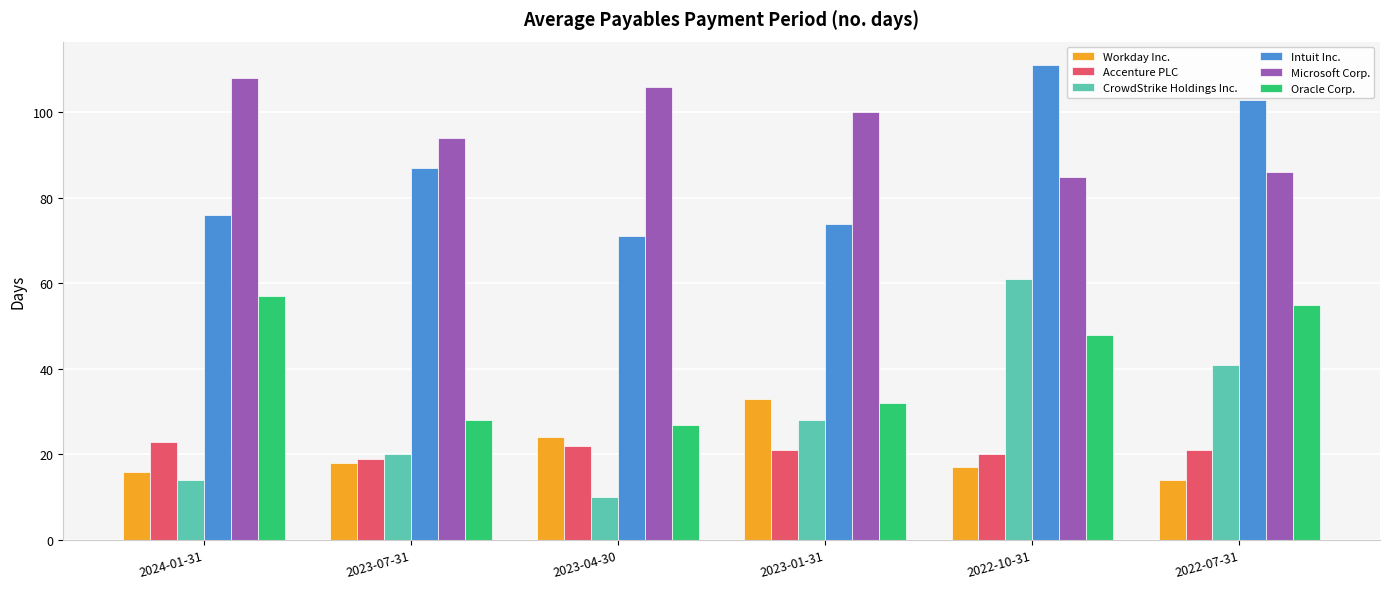

What is the sum of all Oracle Corp. values?

247